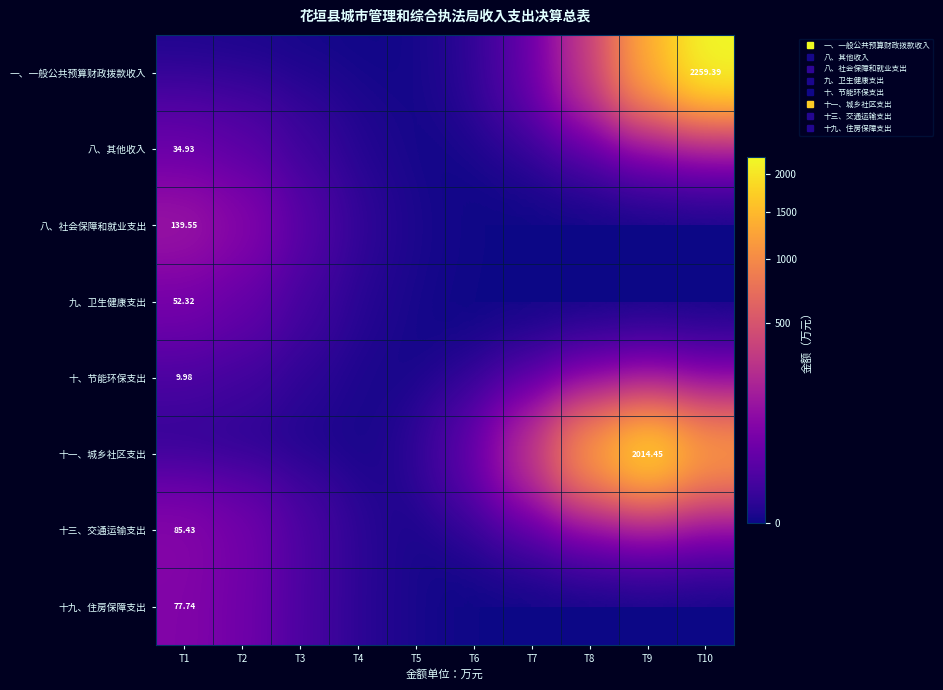

What is the difference between the maximum and second lowest values in the 九、卫生健康支出 series?

52.3